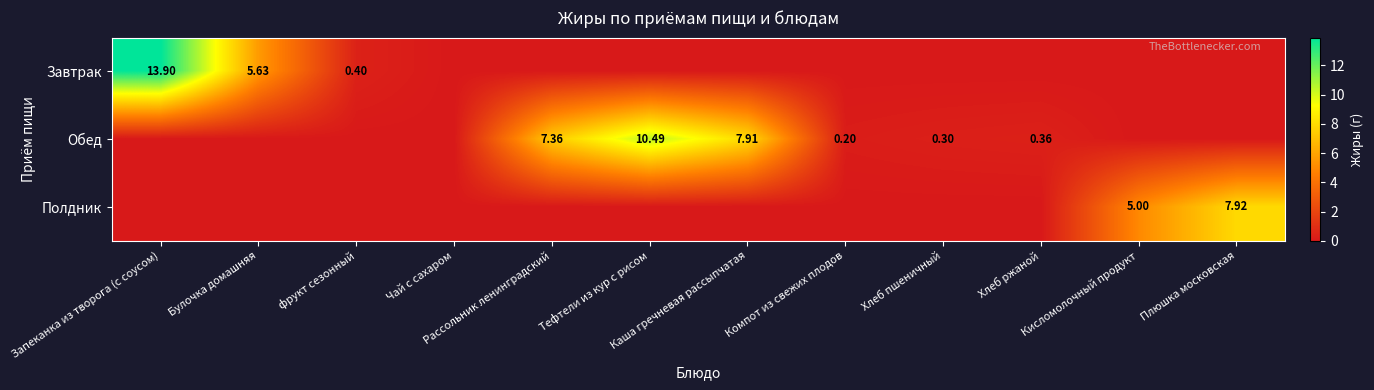

At which label does Обед reach its minimum?

Запеканка из творога (с соусом)